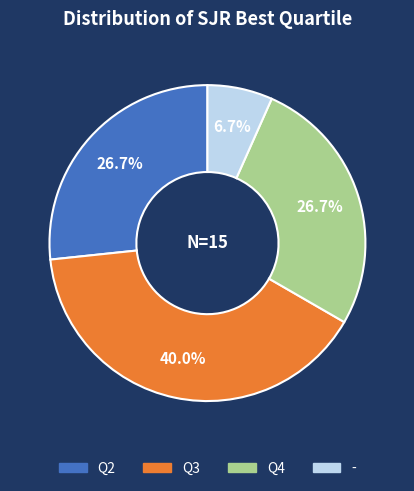

True or false: Q2 accounts for 27% of the total.

True